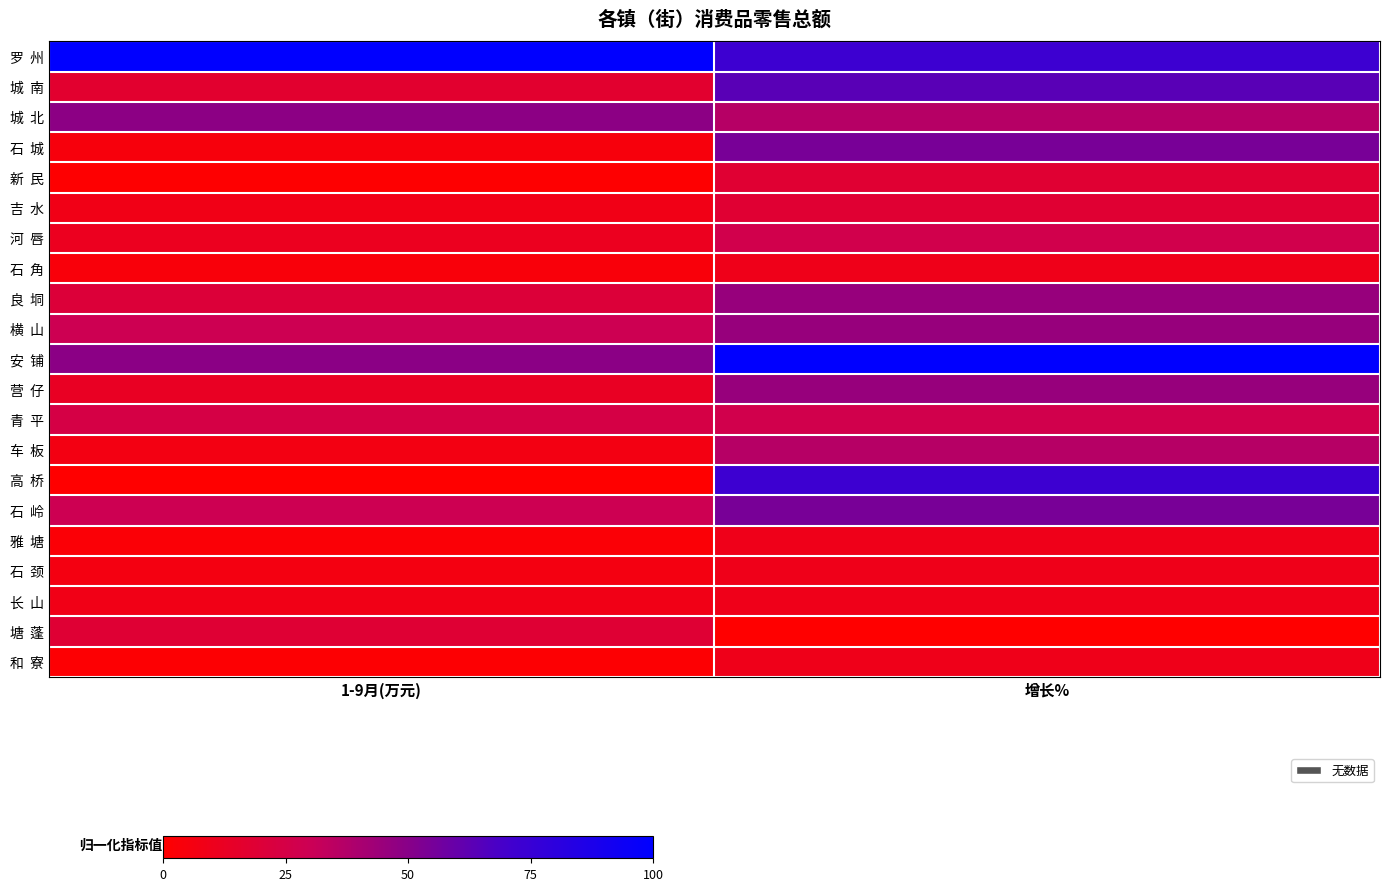

What is the total value across all series at 增长%?

7.6